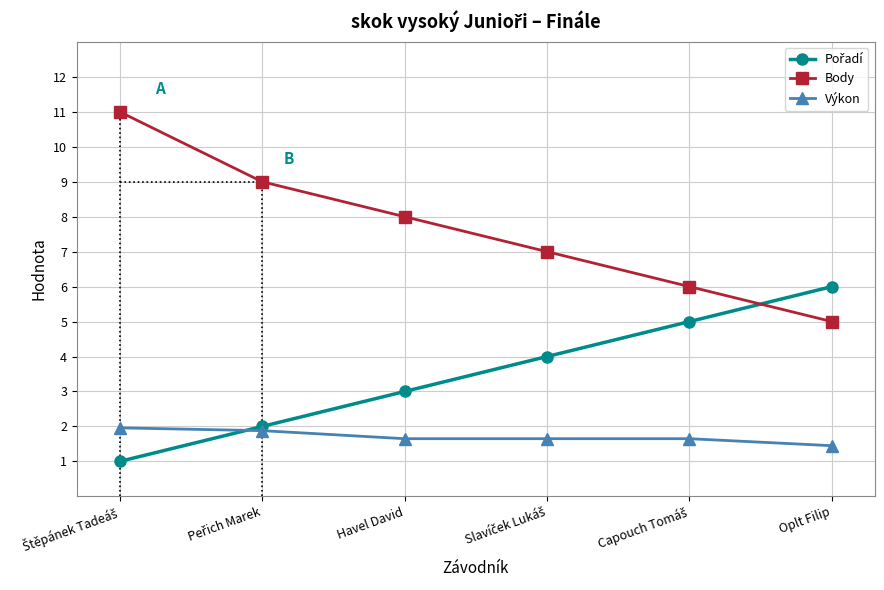

True or false: Výkon and Body cross at least once.

False